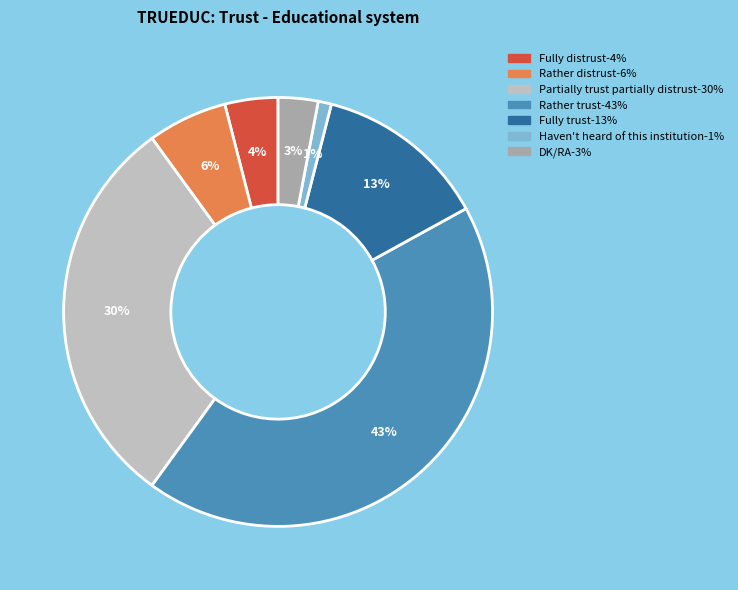

Does any single category account for the majority?

No